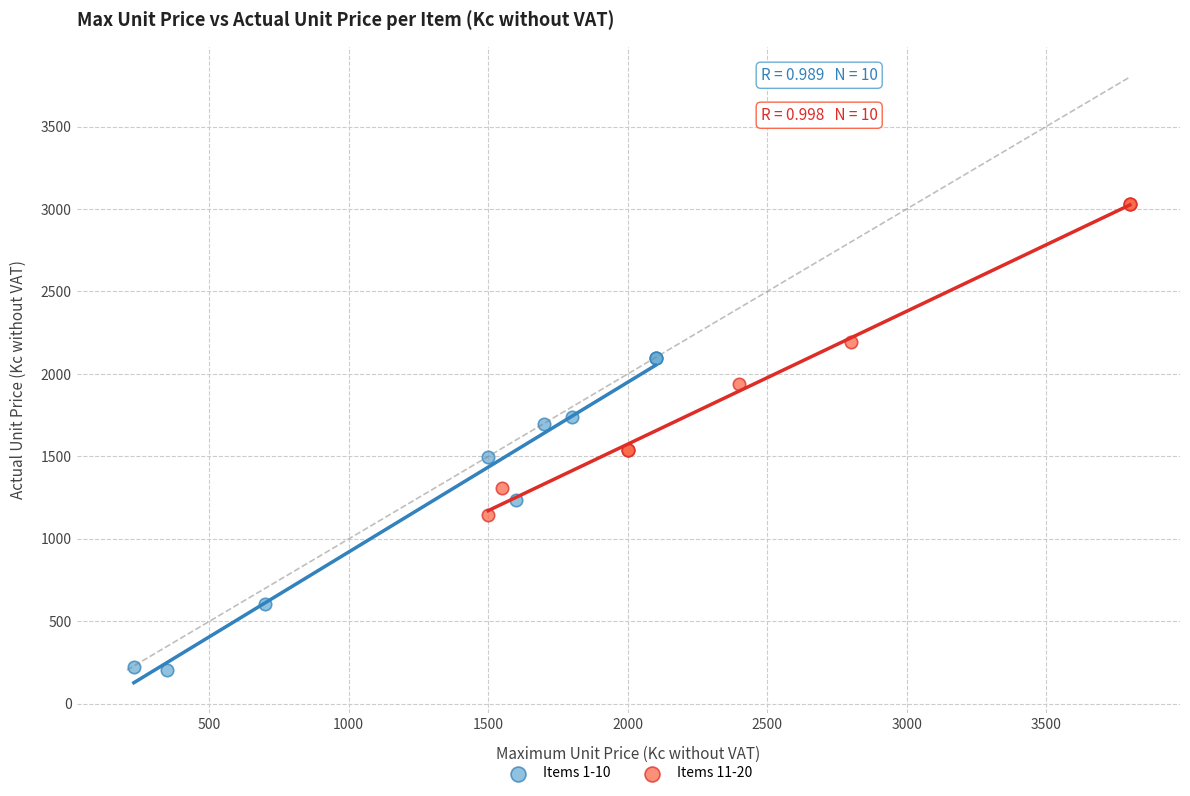

What are all the series names shown in the legend?

Items 1-10, Items 11-20